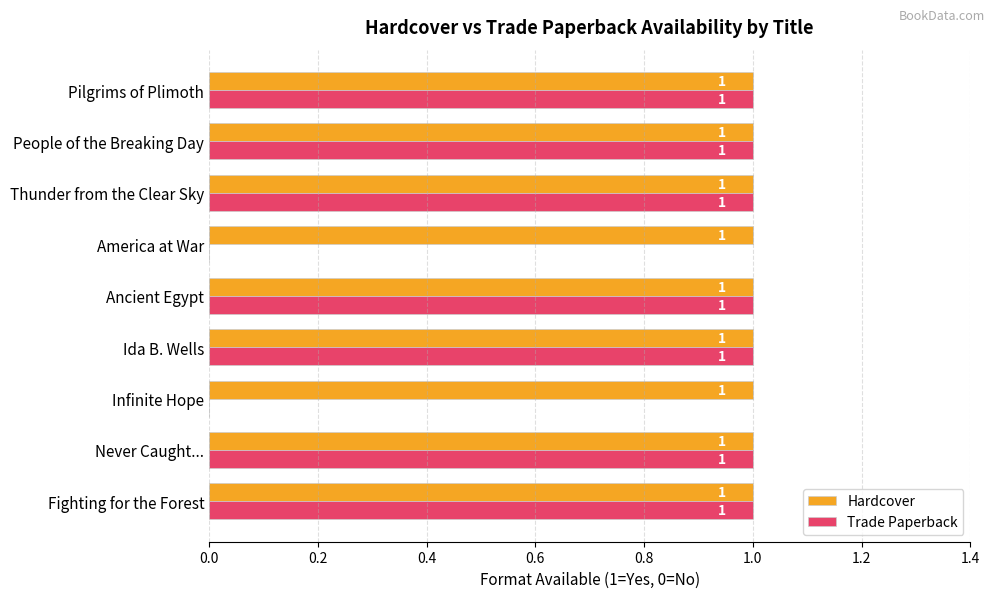

The Trade Paperback series shows 1 at Ida B. Wells. True or false?

True